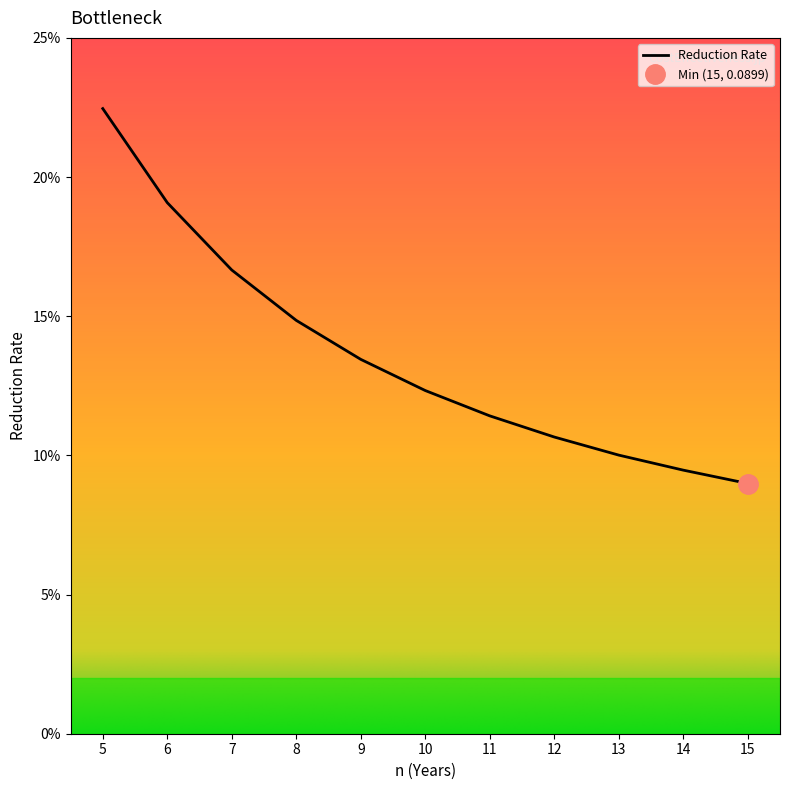

Rank the categories by value from highest to lowest.

5, 6, 7, 8, 9, 10, 11, 12, 13, 14, 15